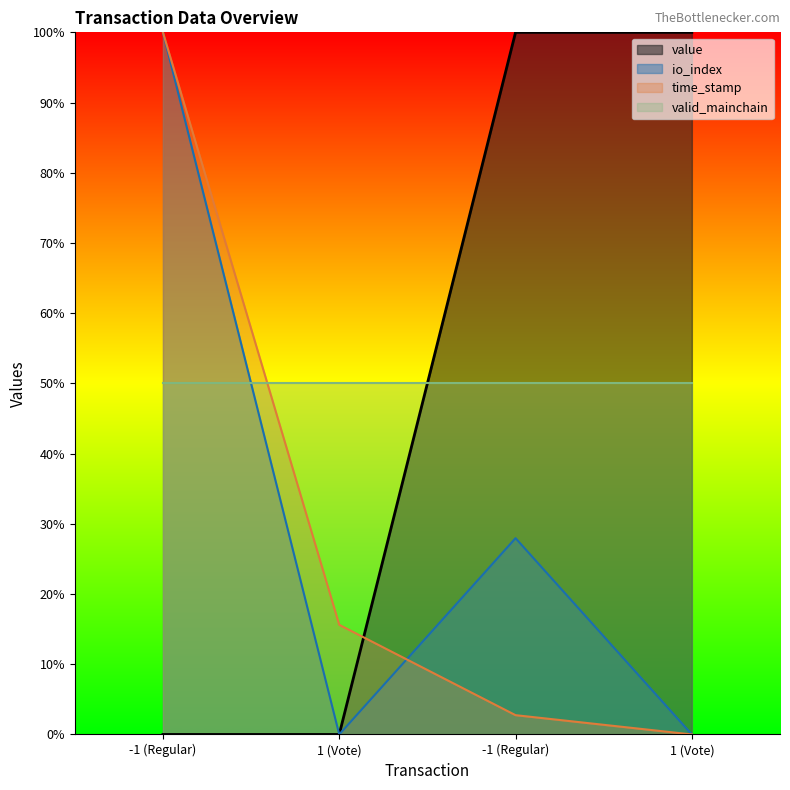

Which series ends up on top after the final intersection of time_stamp and io_index?

io_index